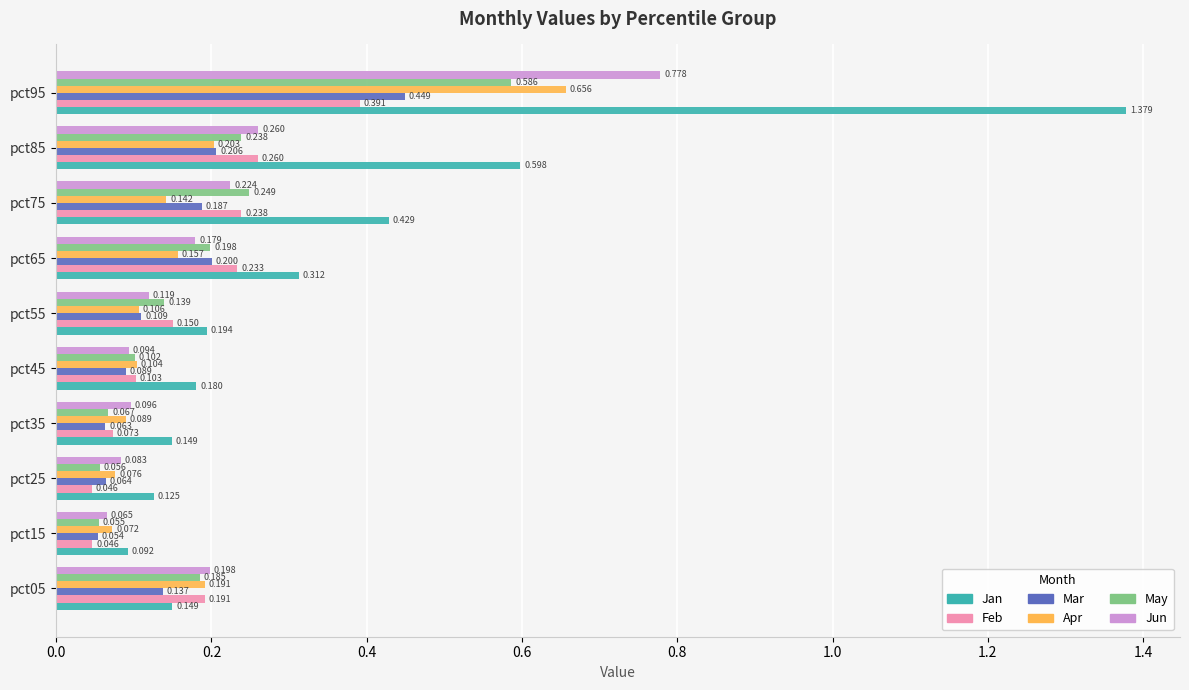

Between pct35 and pct65, which series saw the biggest shift?

Jan